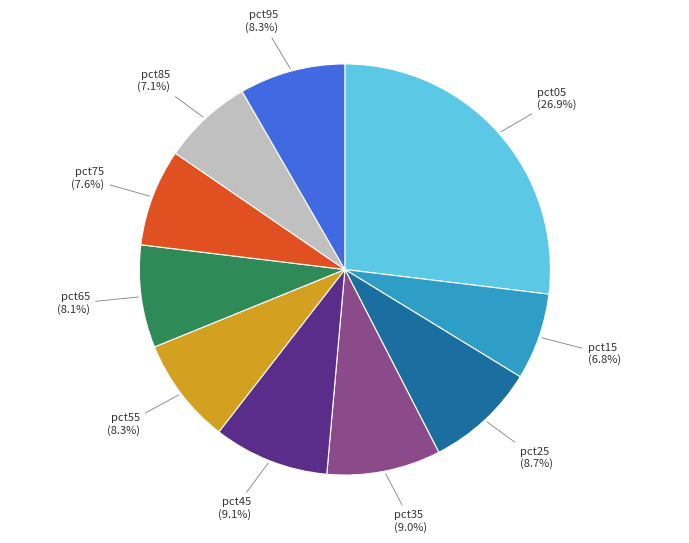

Does any single category account for the majority?

No